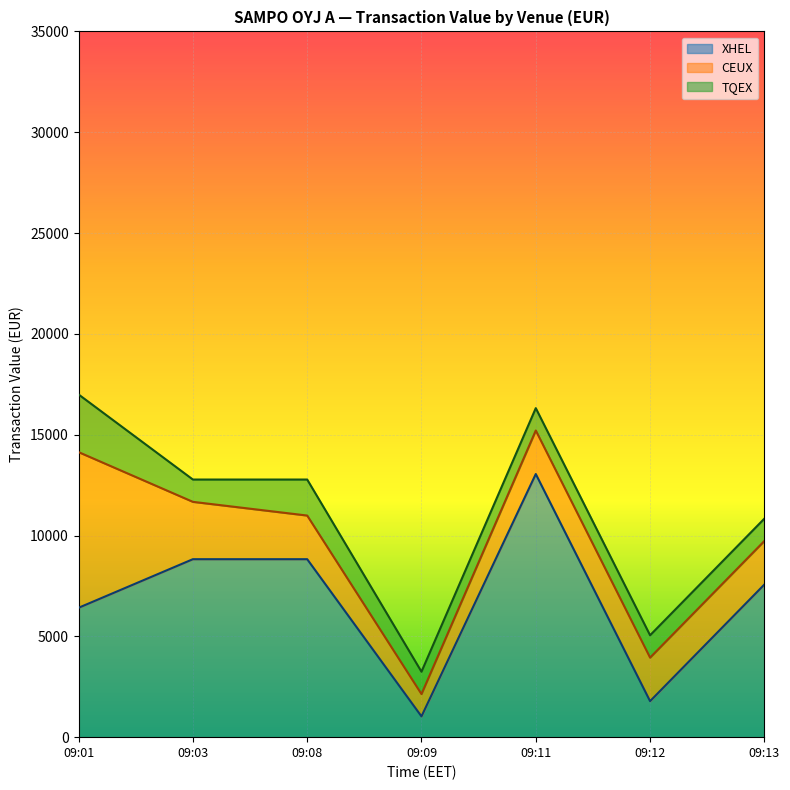

What is the maximum value for TQEX?

2858.3